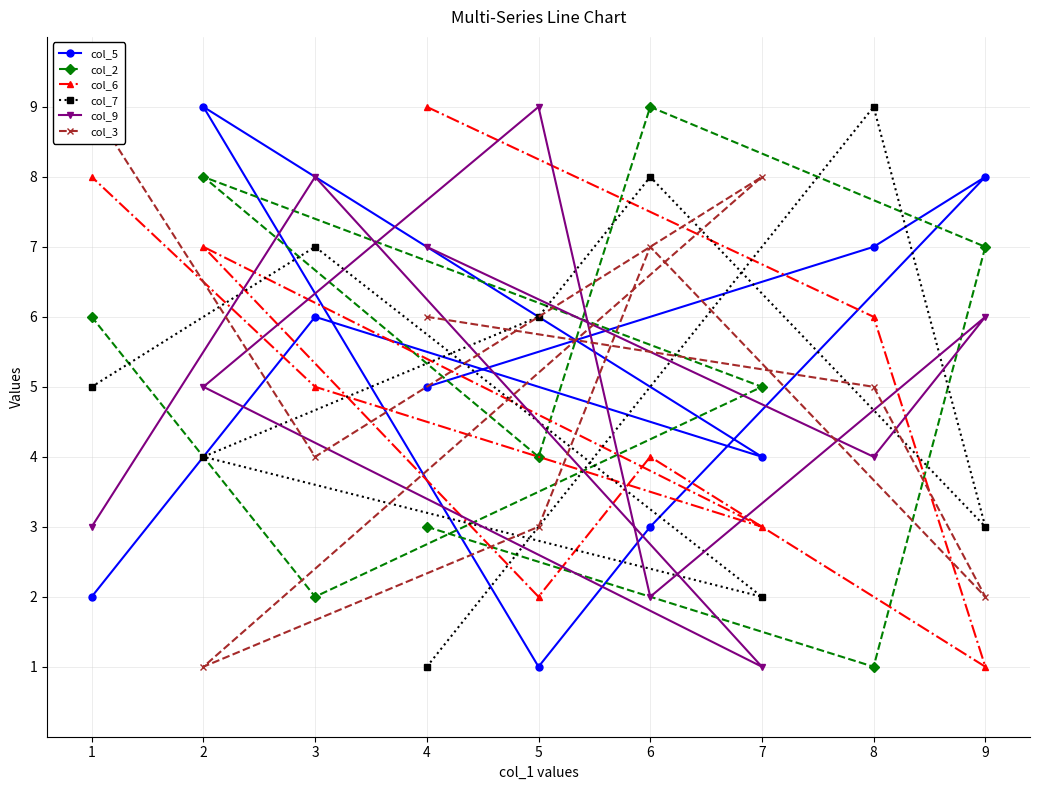

Is the value of col_9 at 4 greater than the value of col_5 at 5?

Yes